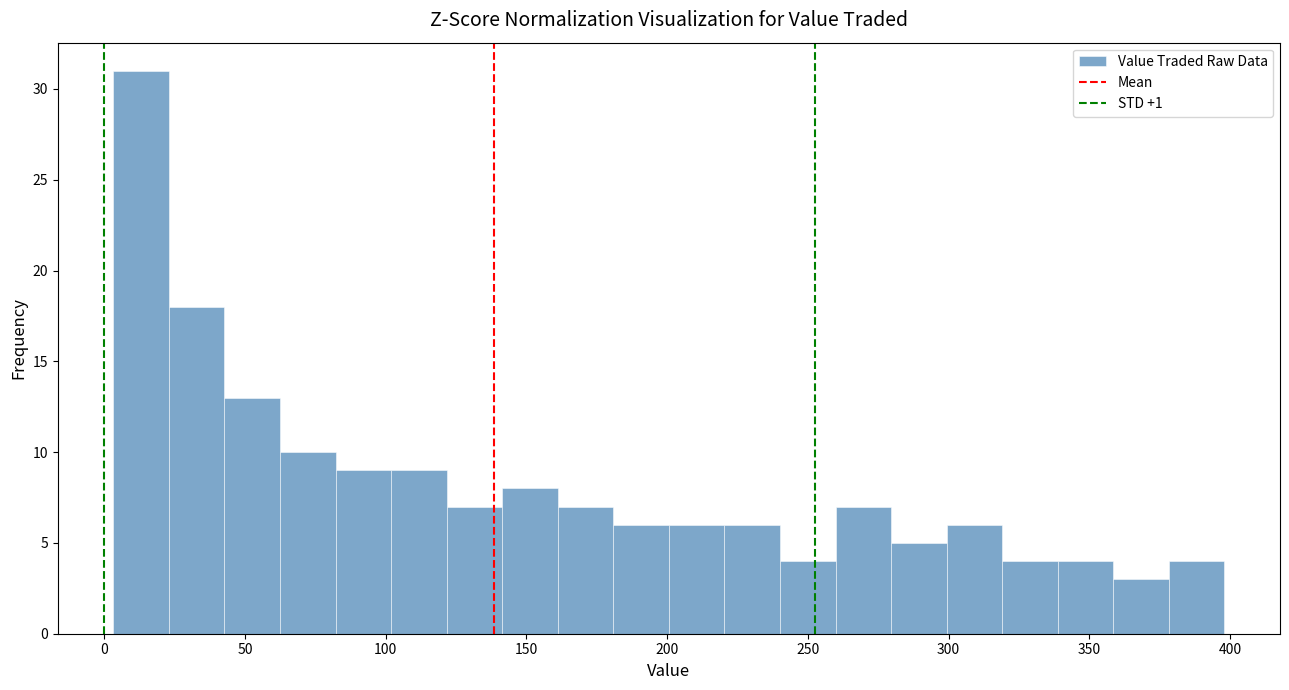

Read against the x-axis, roughly where is the centre of the tallest bar?

15